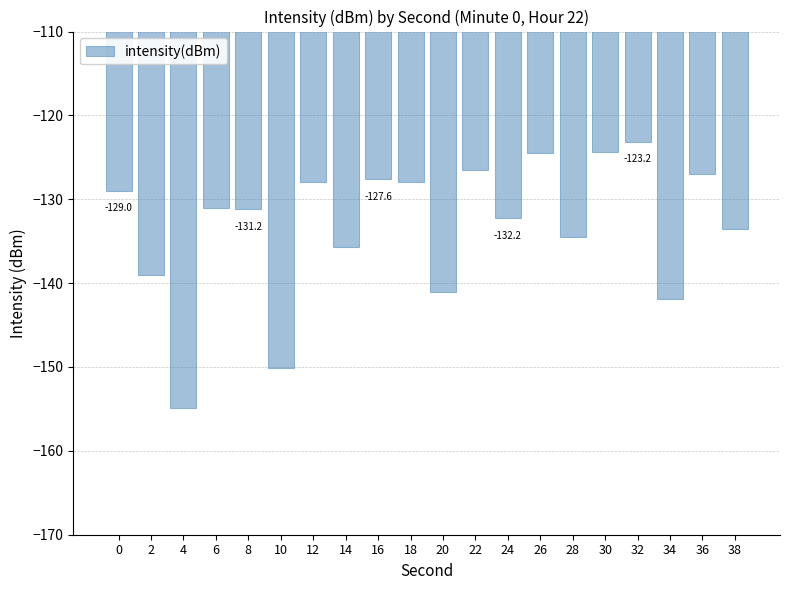

The chart shows a value of -215.7 at 4. True or false?

False